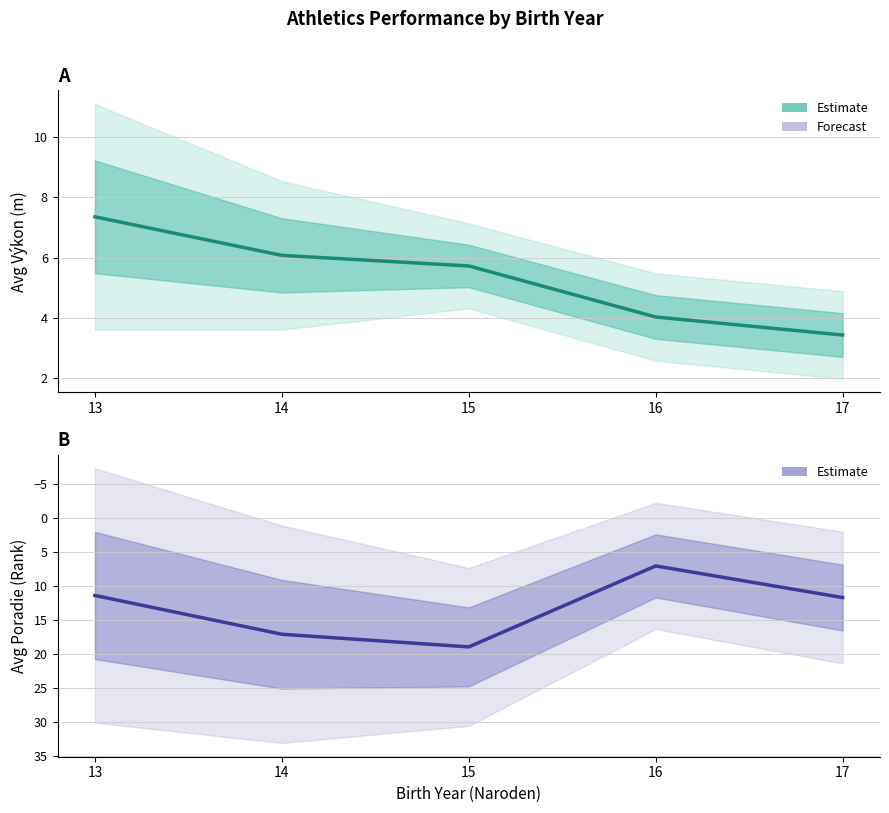

True or false: Mean Výkon has a value of 4.4 at 13.

False